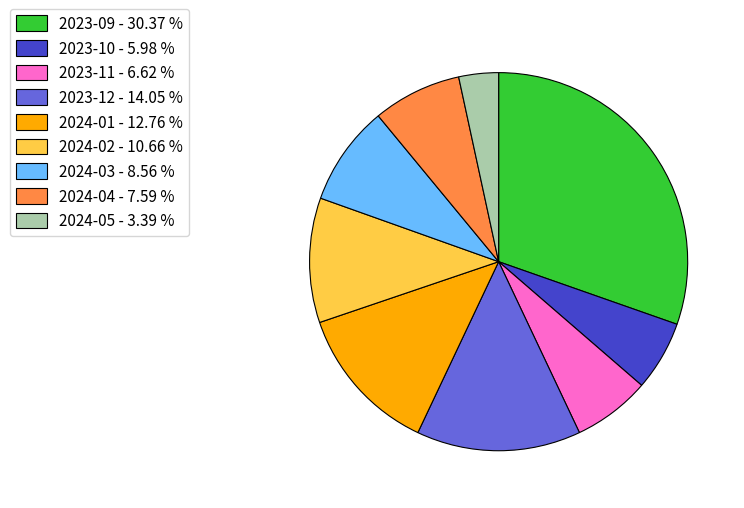

How many slices are in this pie chart?

9